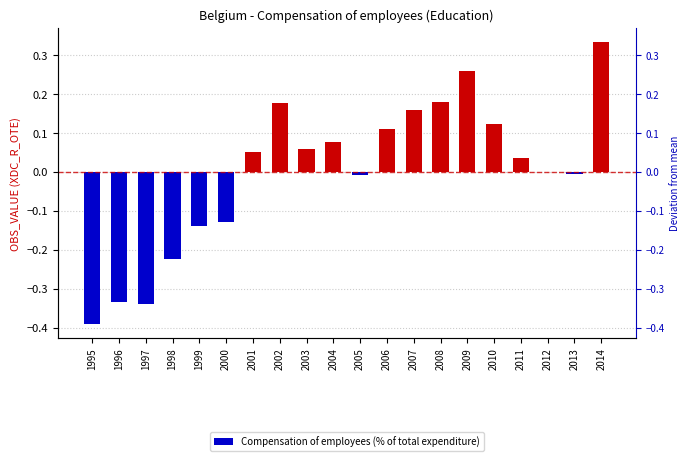

List the labels in order of value, largest first.

2014, 2009, 2008, 2002, 2007, 2010, 2006, 2004, 2003, 2001, 2011, 2012, 2013, 2005, 2000, 1999, 1998, 1996, 1997, 1995